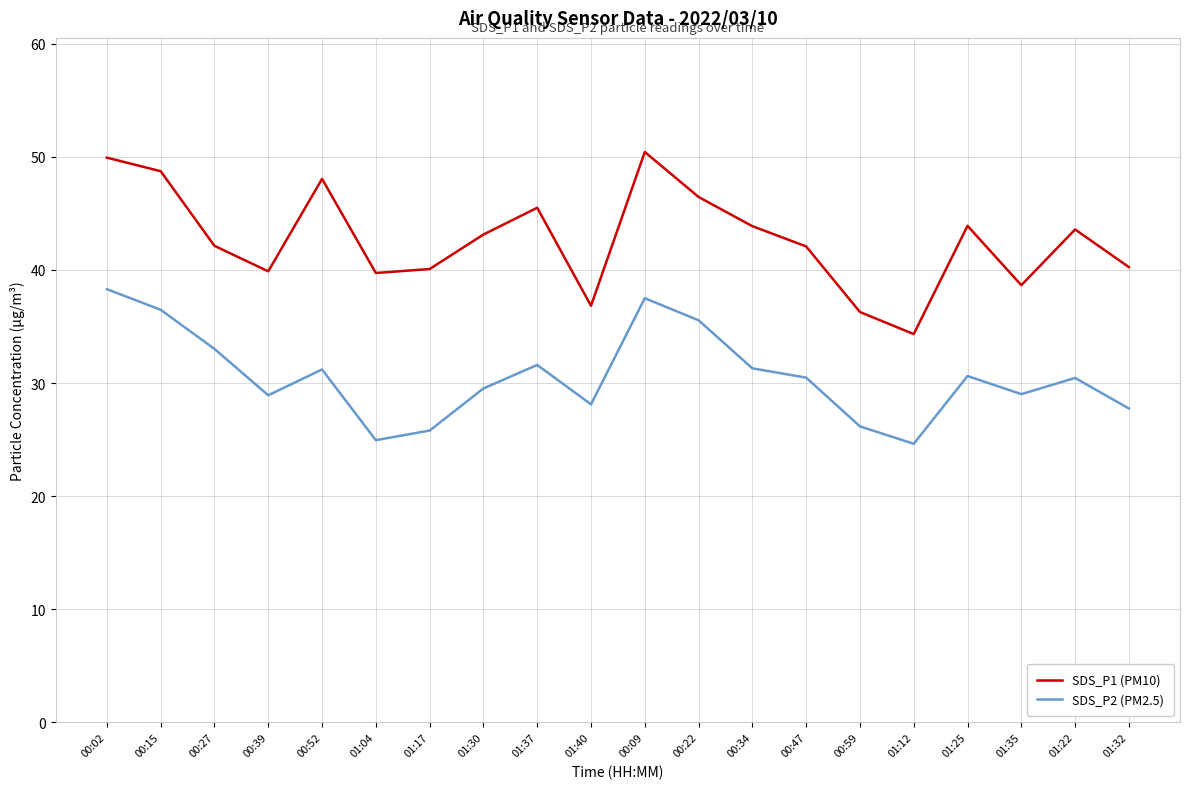

What are all the series names shown in the legend?

SDS_P1 (PM10), SDS_P2 (PM2.5)